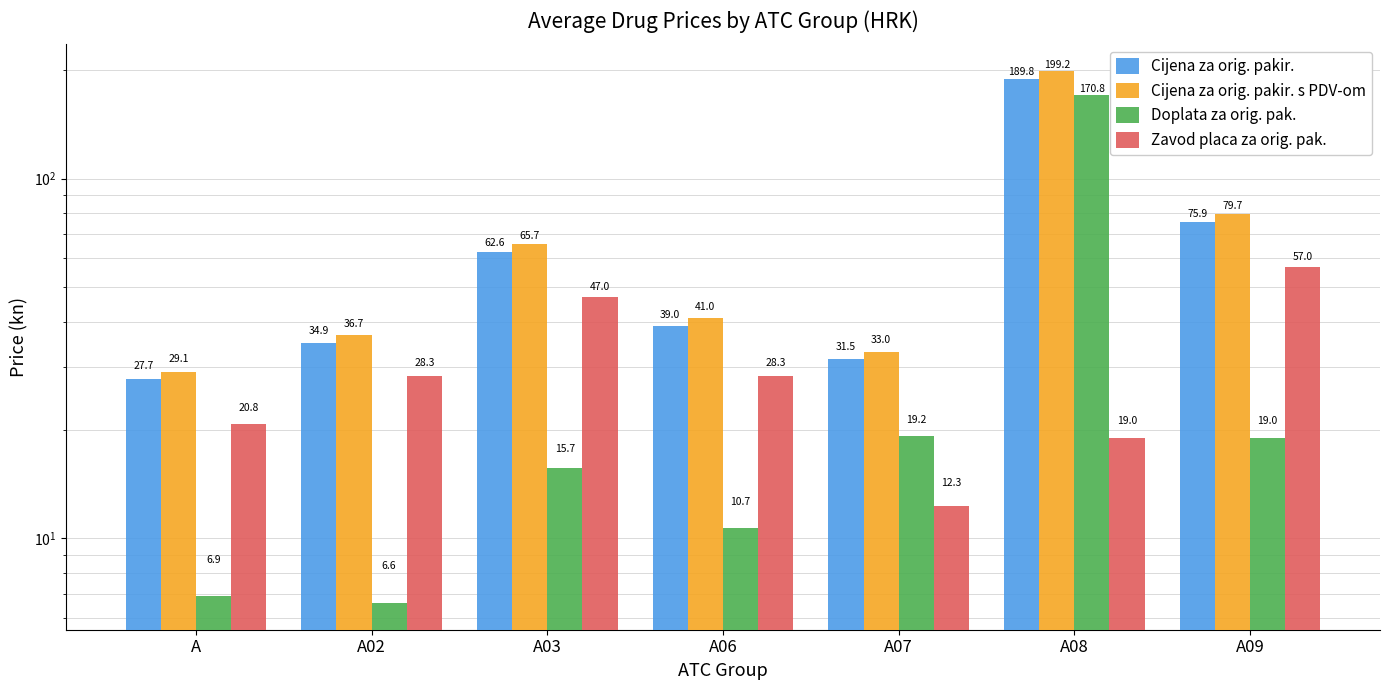

At which label does Zavod placa za orig. pak. reach its peak?

A09